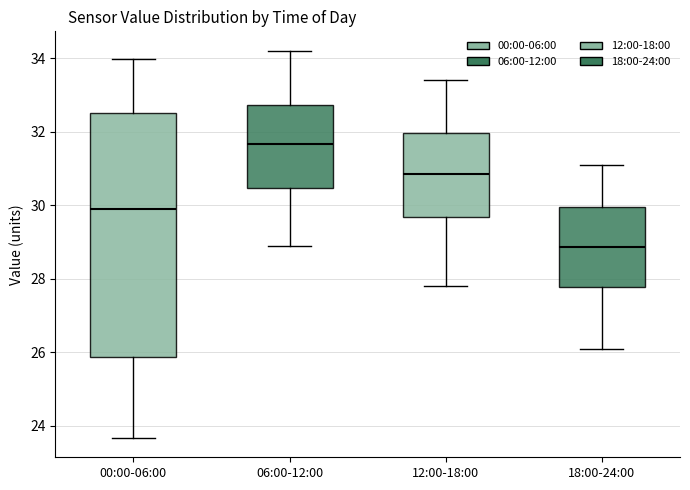

Where does the upper whisker of the box for 12:00-18:00 end on the y-axis? The values are not printed on the chart, so give them approximately, as read against the axis.

33.4